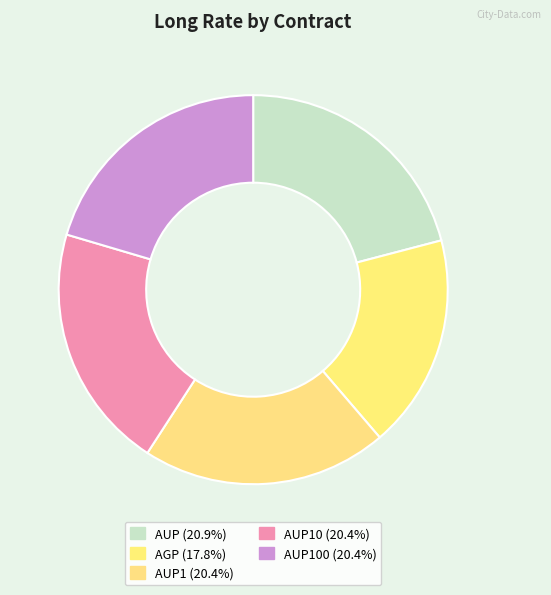

How many slices are in this pie chart?

5